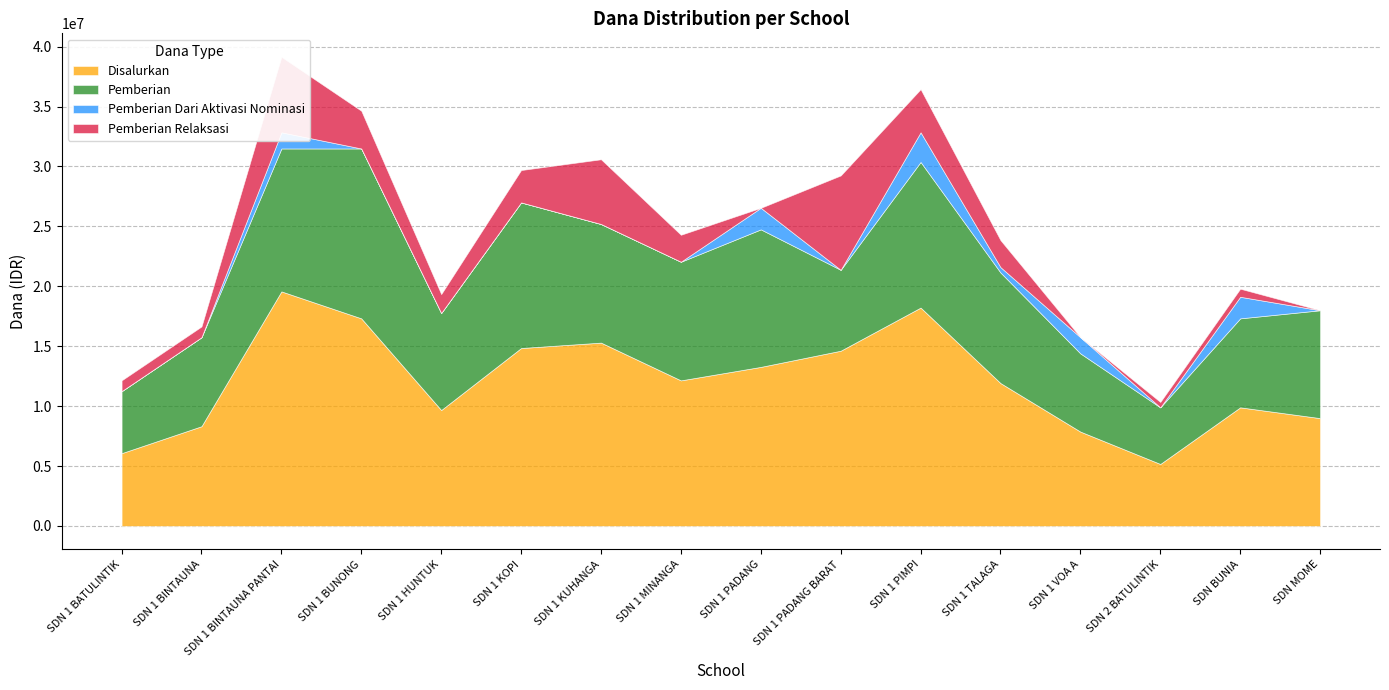

True or false: Disalurkan and Pemberian Relaksasi intersect in this chart.

False